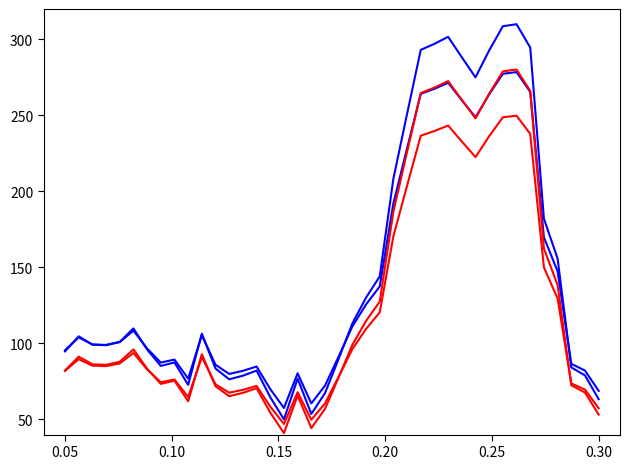

Does the chart have visible grid lines?

No